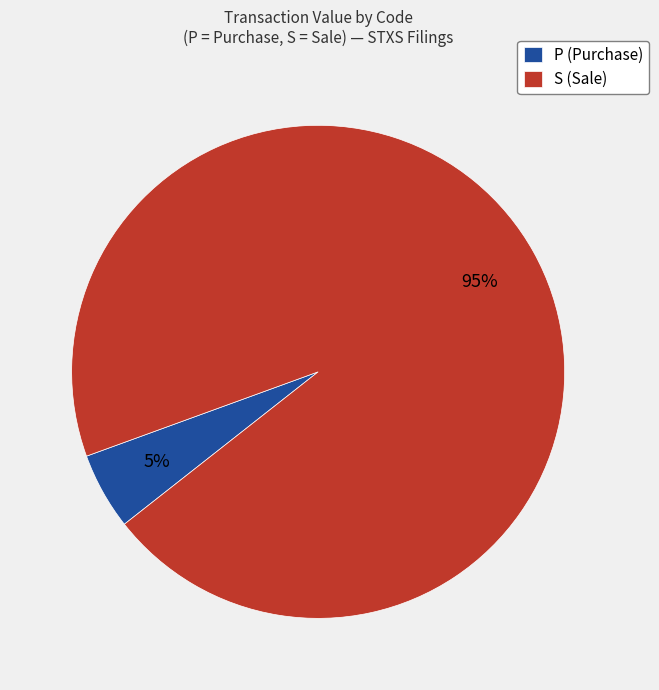

Which has a higher value, S (Sale) or P (Purchase)?

S (Sale)